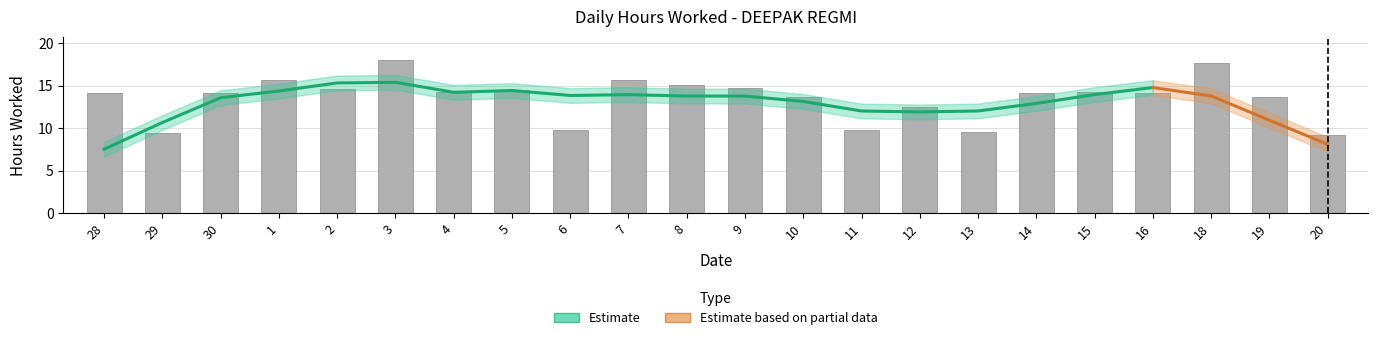

How many bars are there in total?

22